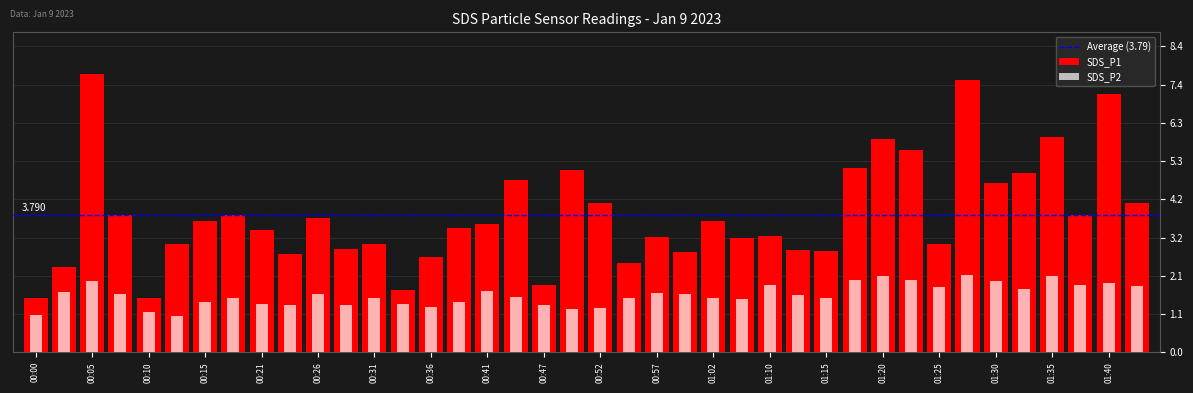

Which label corresponds to the smallest value in the chart?

00:13